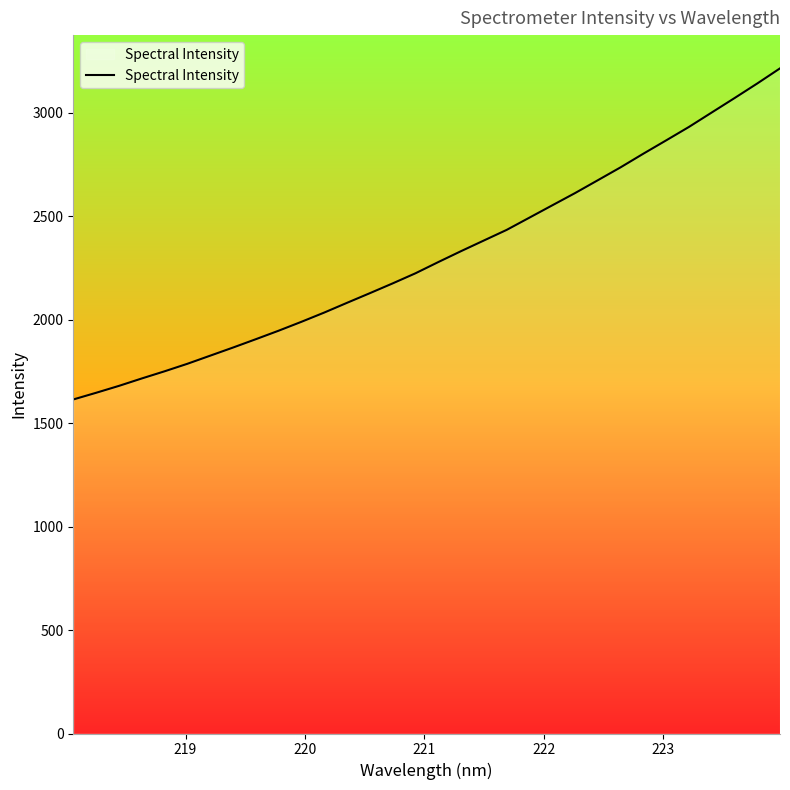

What is the difference between the maximum and minimum values?

1600.6